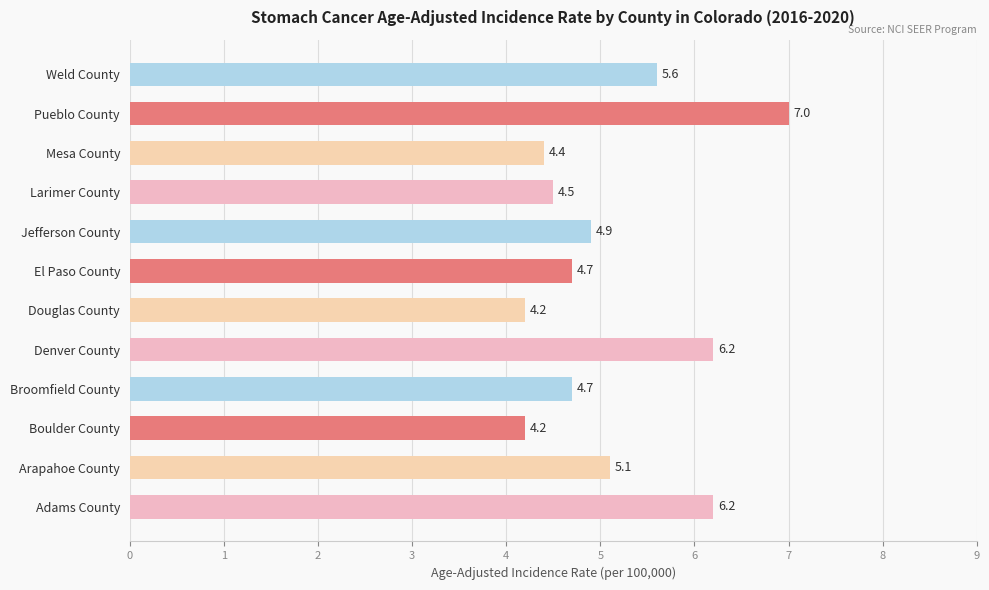

Reading bottom to top, extract all data points from this chart.

6.2	5.1	4.2	4.7	6.2	4.2	4.7	4.9	4.5	4.4	7.0	5.6